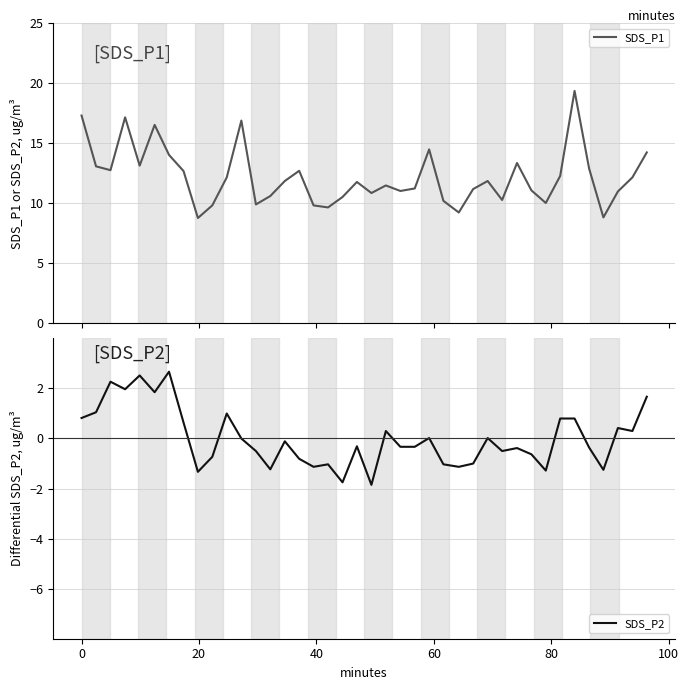

Which series changed the most between −20 and 80?

SDS_P2